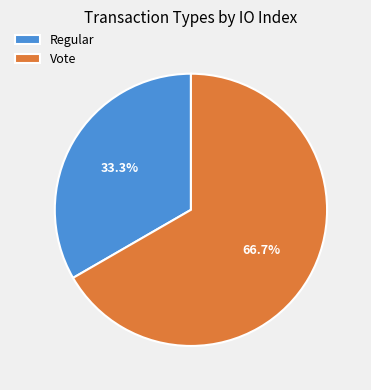

Is the sum of Vote and Regular greater than half?

Yes